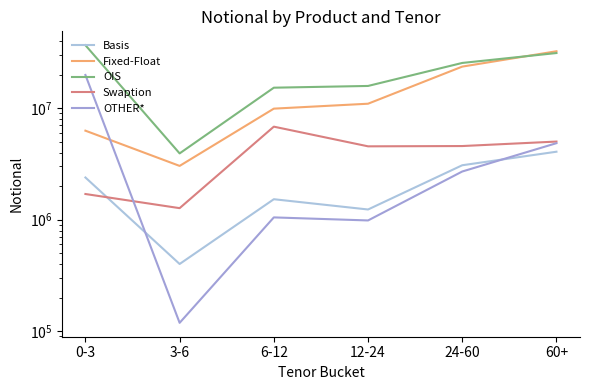

Which series changed the most between 3-6 and 24-60?

OIS